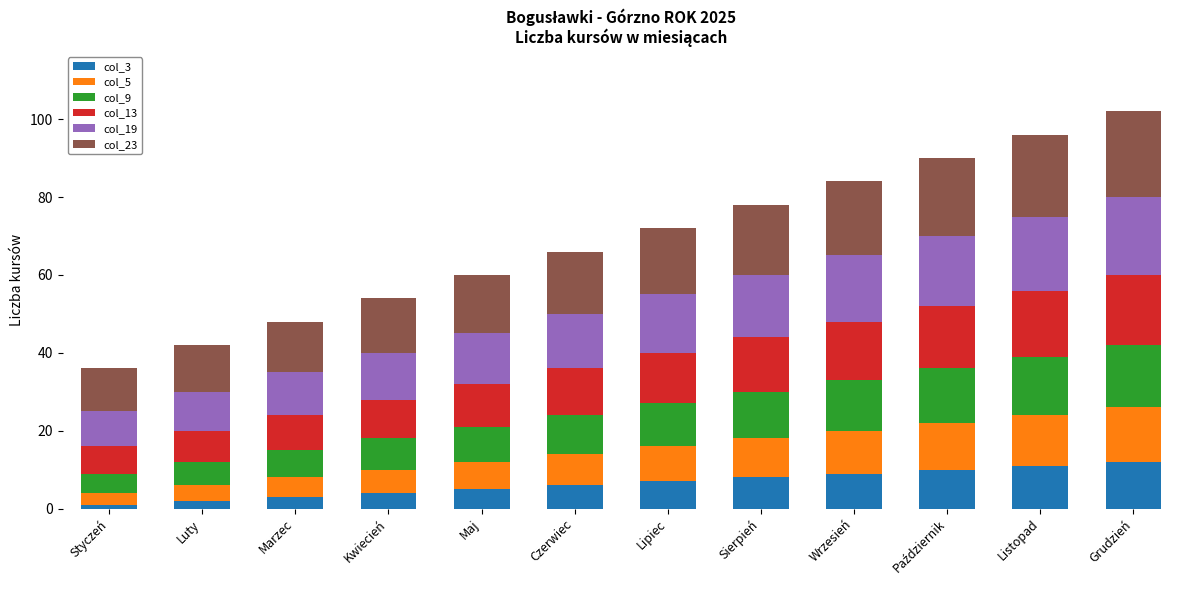

What is the total value across all series at Sierpień?

78